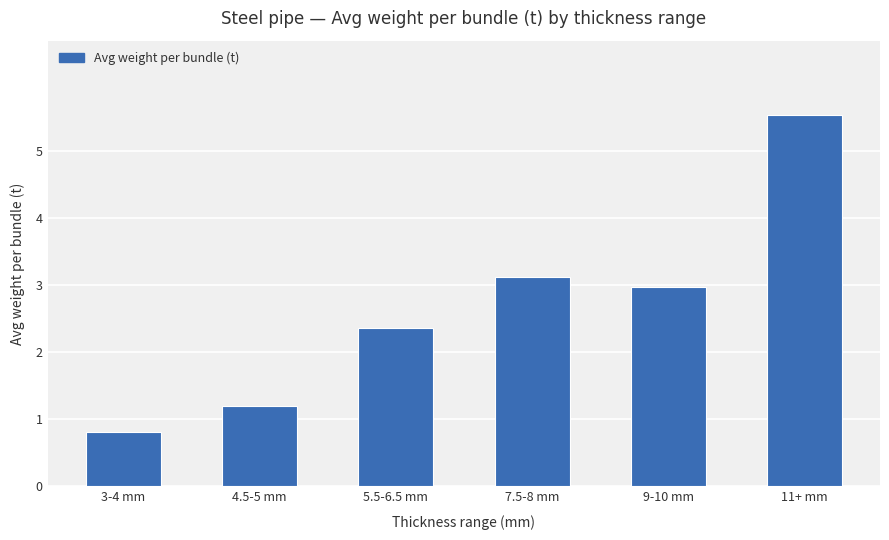

What is the difference between the values at 9-10 mm and 11+ mm?

2.6